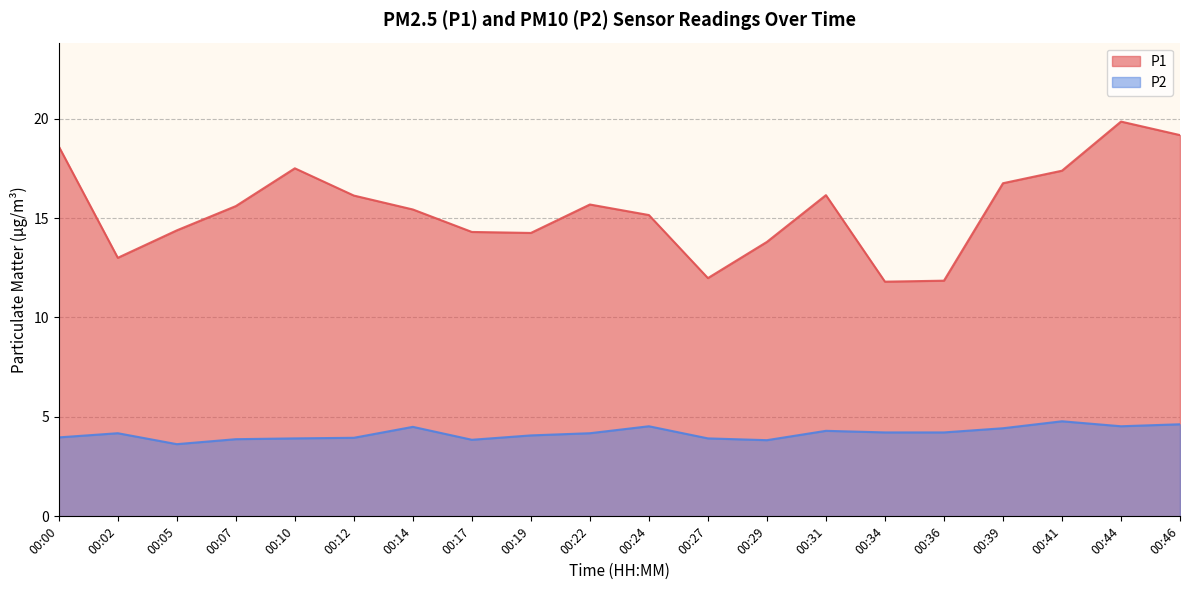

Between 00:39 and 00:05, which is larger?

00:39